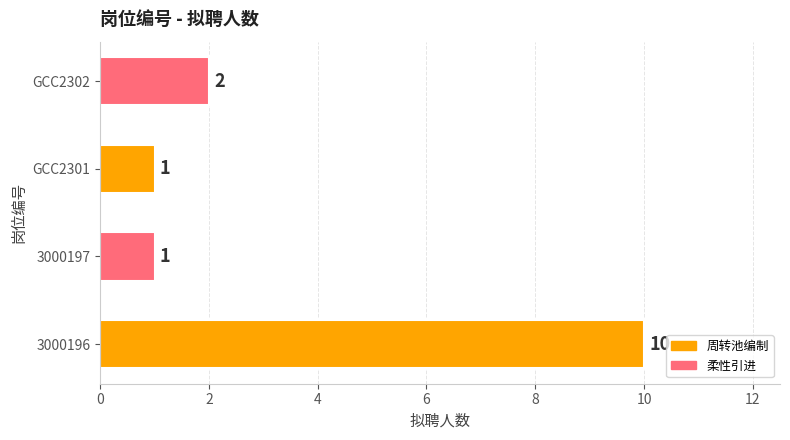

The chart shows a value of 1 at GCC2301. True or false?

True